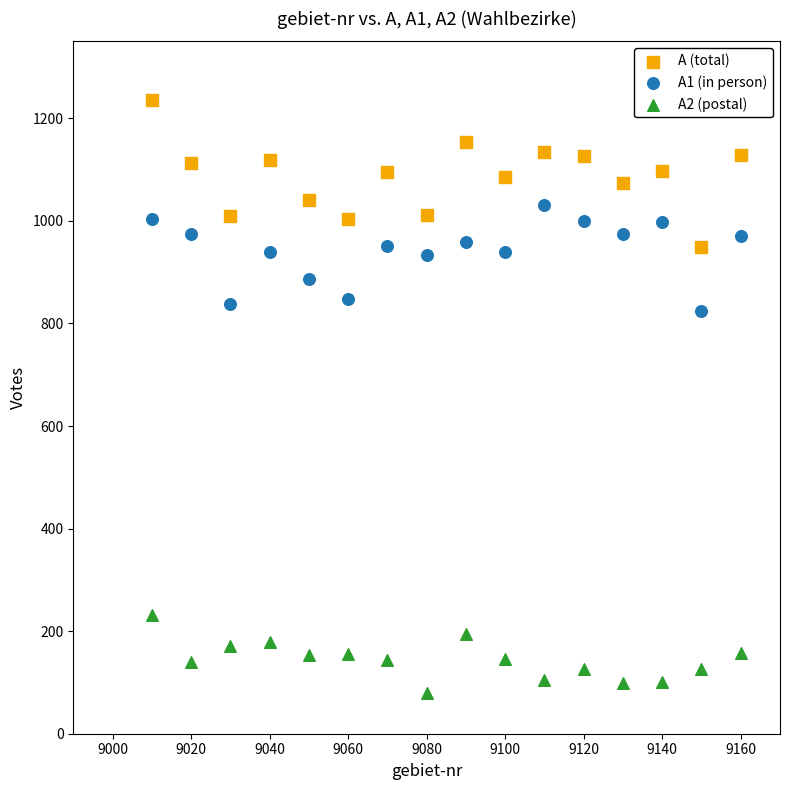

Which series reaches the maximum Y coordinate?

A (total)